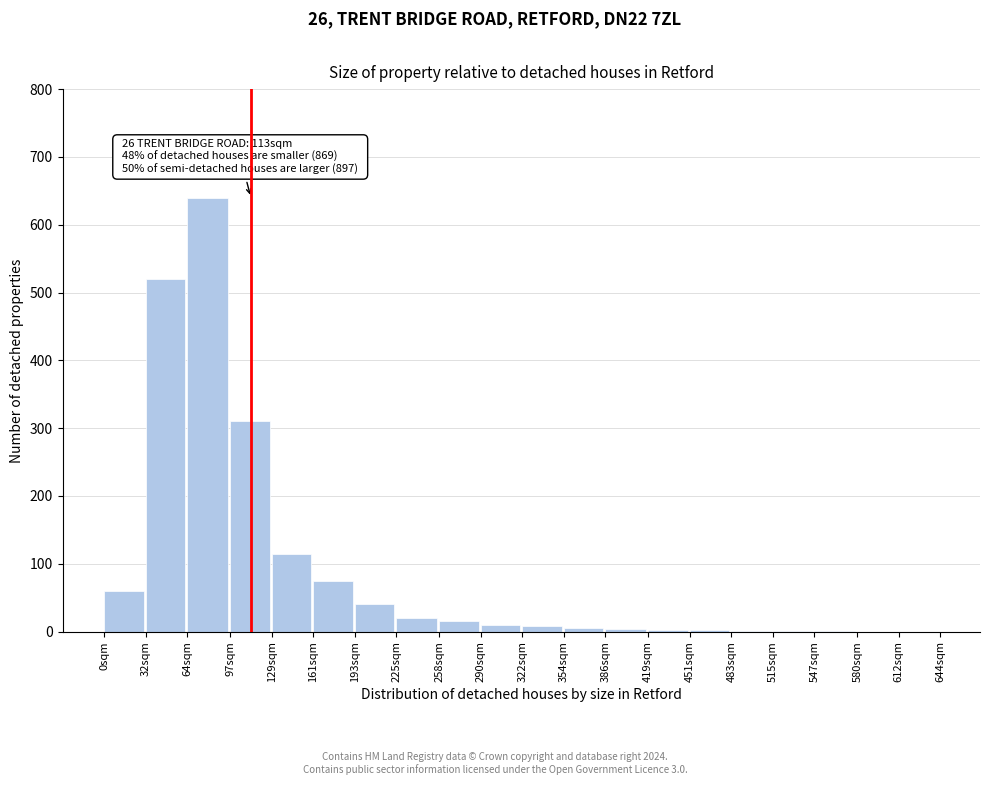

What is the sum of all values?

1830